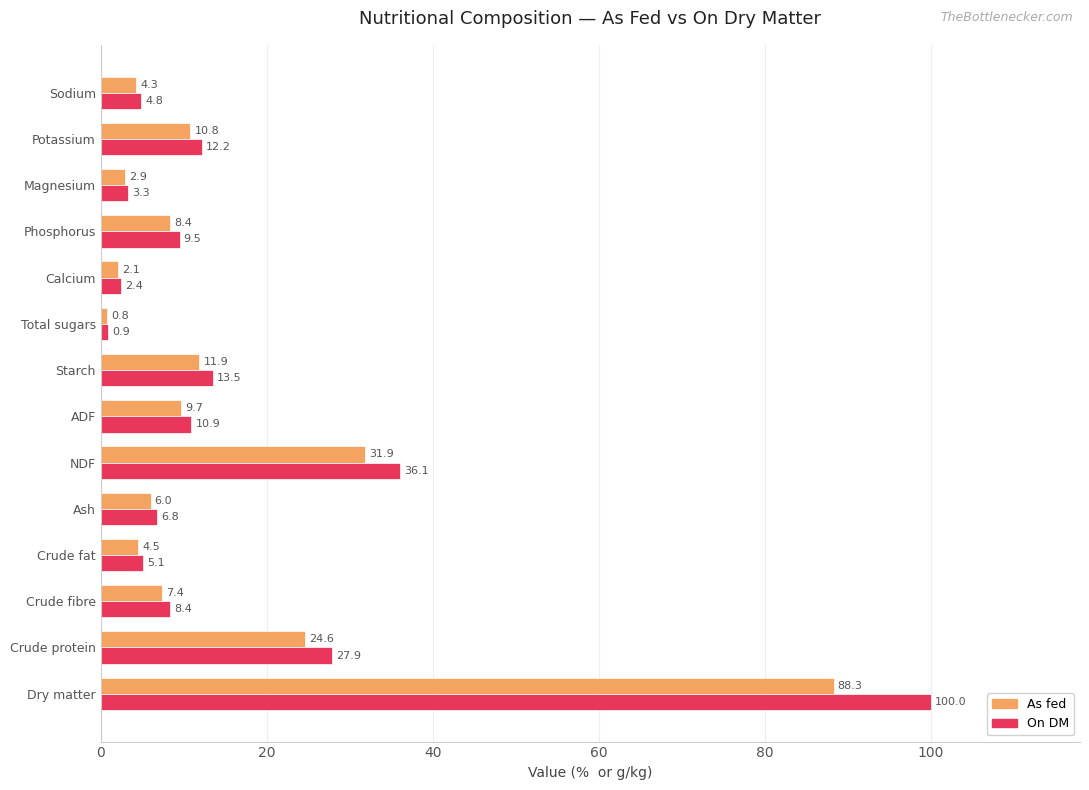

What is the maximum value shown in the chart?

100.0